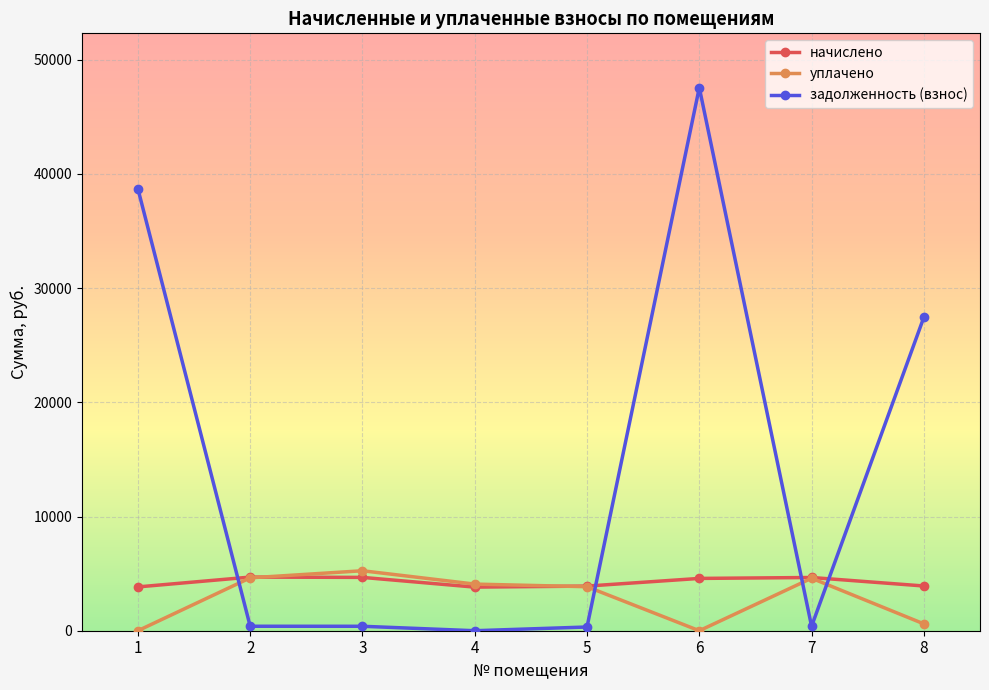

Rank the series by their maximum value, from highest to lowest.

задолженность (взнос), уплачено, начислено